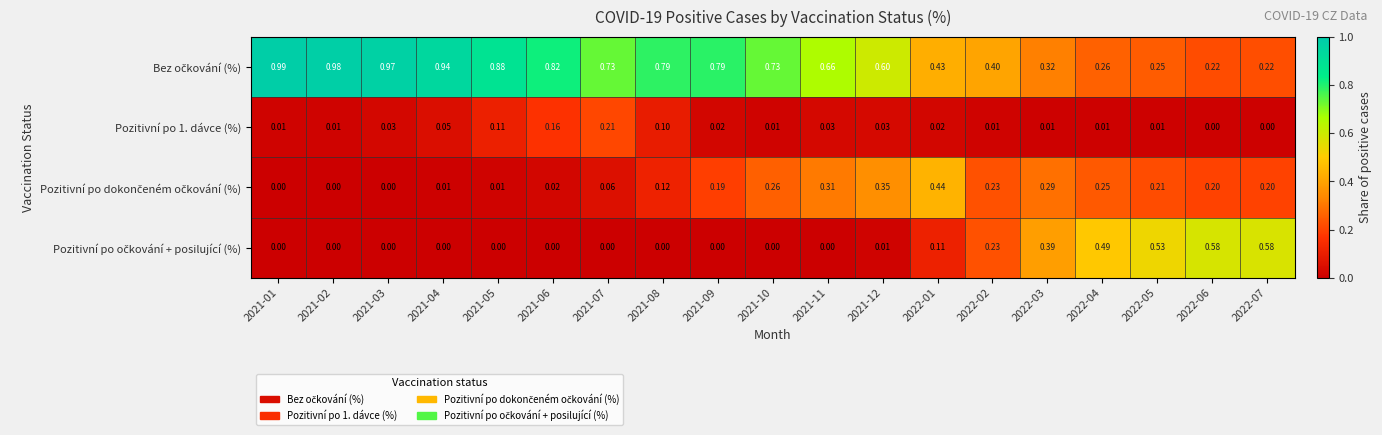

Which series has the largest total across all categories?

Bez očkování (%)